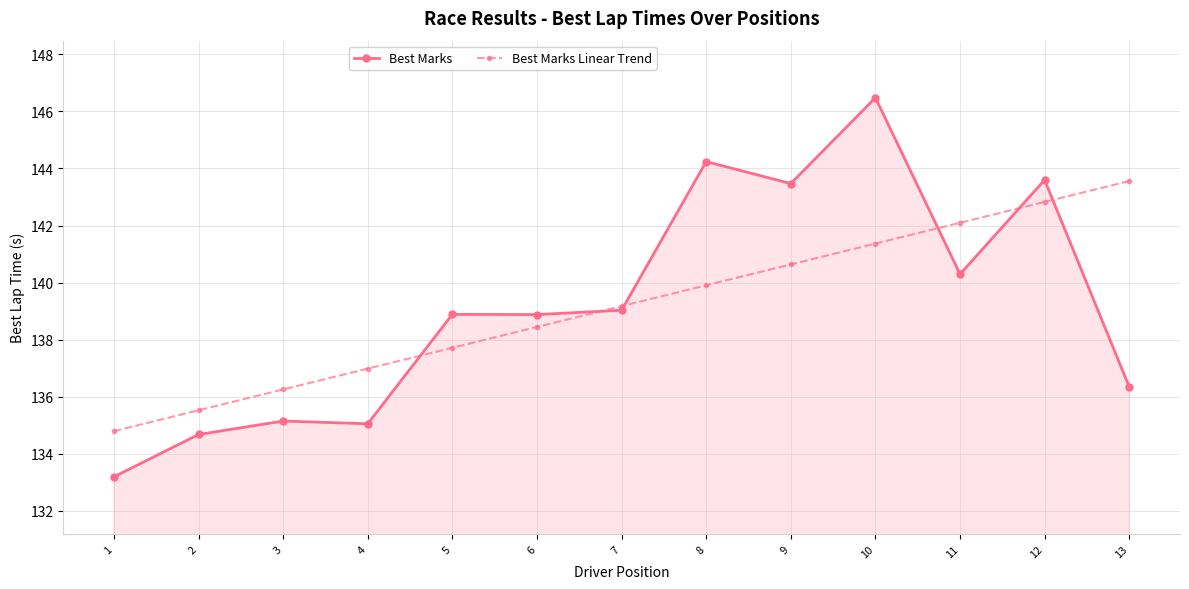

What is the value of the Best Marks Linear Trend point at the 5th from the left?

137.7